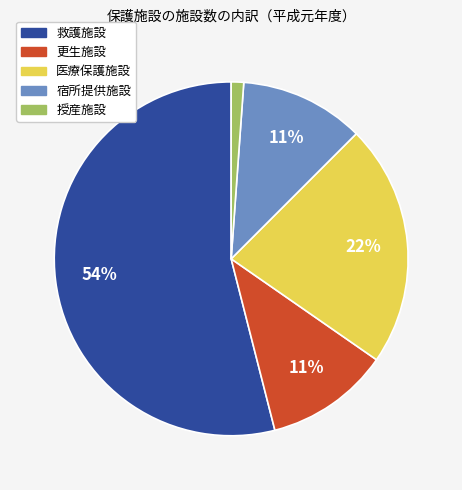

To the nearest percent, what is the average slice percentage?

20%